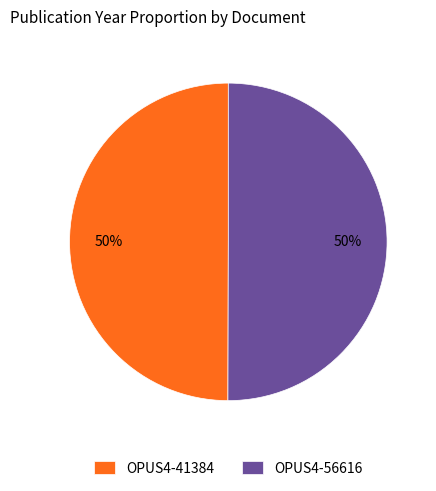

Approximately how many times larger is the value at OPUS4-56616 compared to OPUS4-41384?

1.0